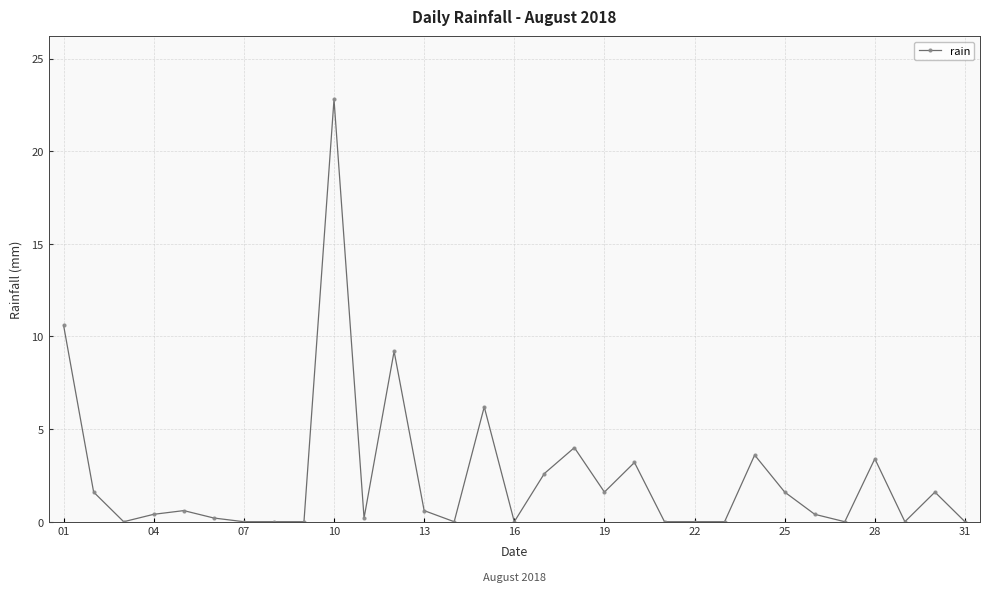

What is the sum of all values?

74.4